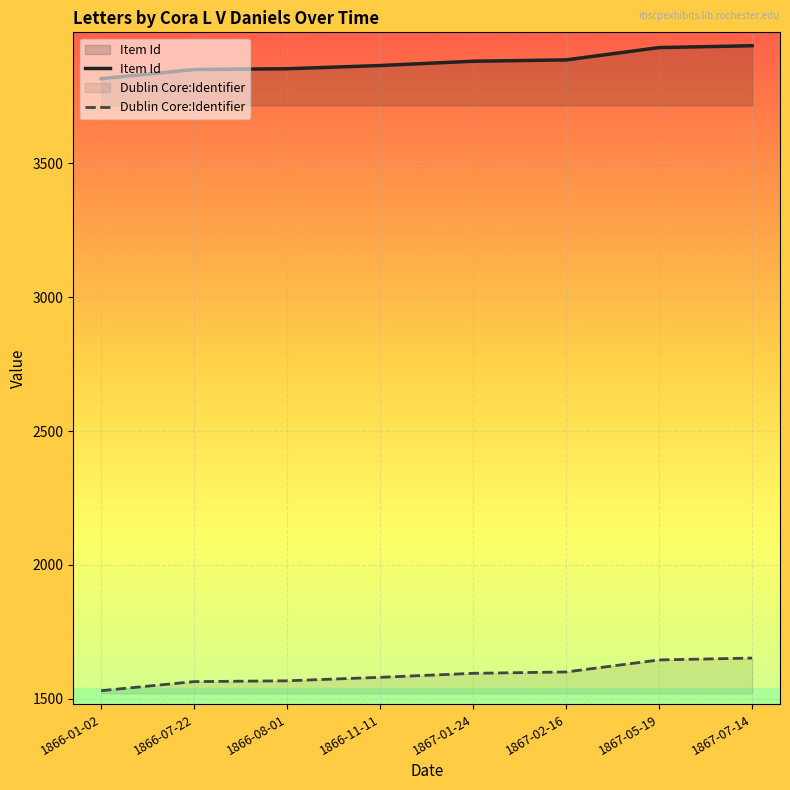

List the series in order of their overall mean, highest first.

Item Id, Dublin Core:Identifier